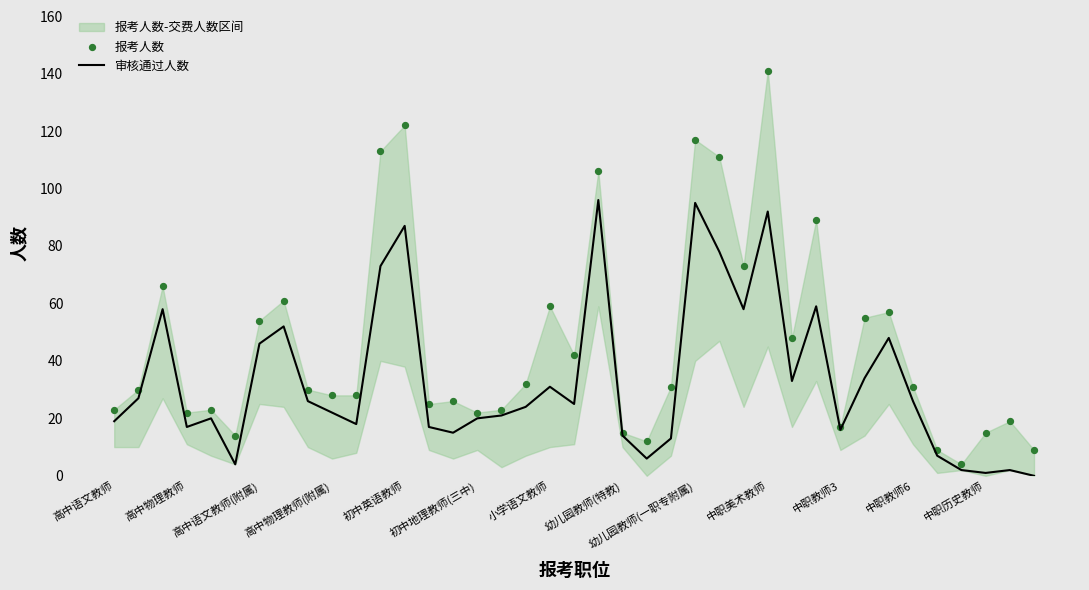

Which series reaches the maximum Y coordinate?

报考人数